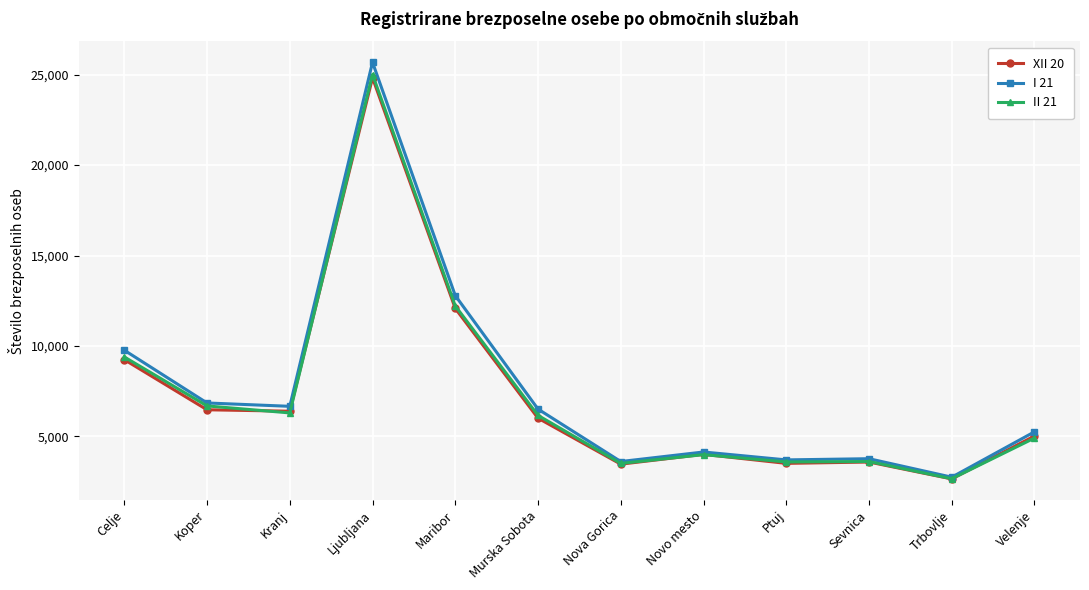

At which category is the sum across all series the highest?

Ljubljana